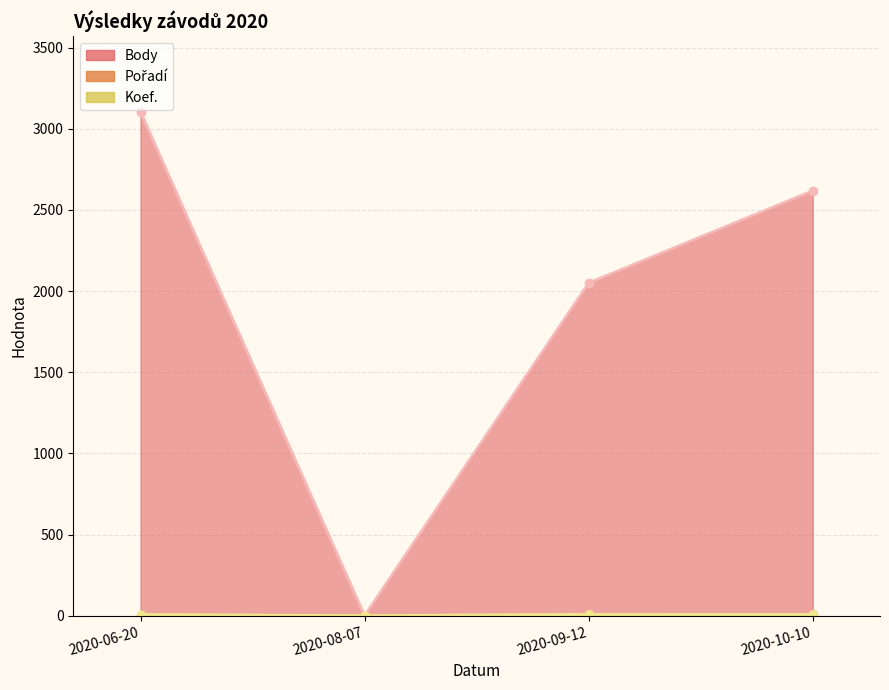

What is the difference between the maximum and minimum values in the Pořadí series?

9